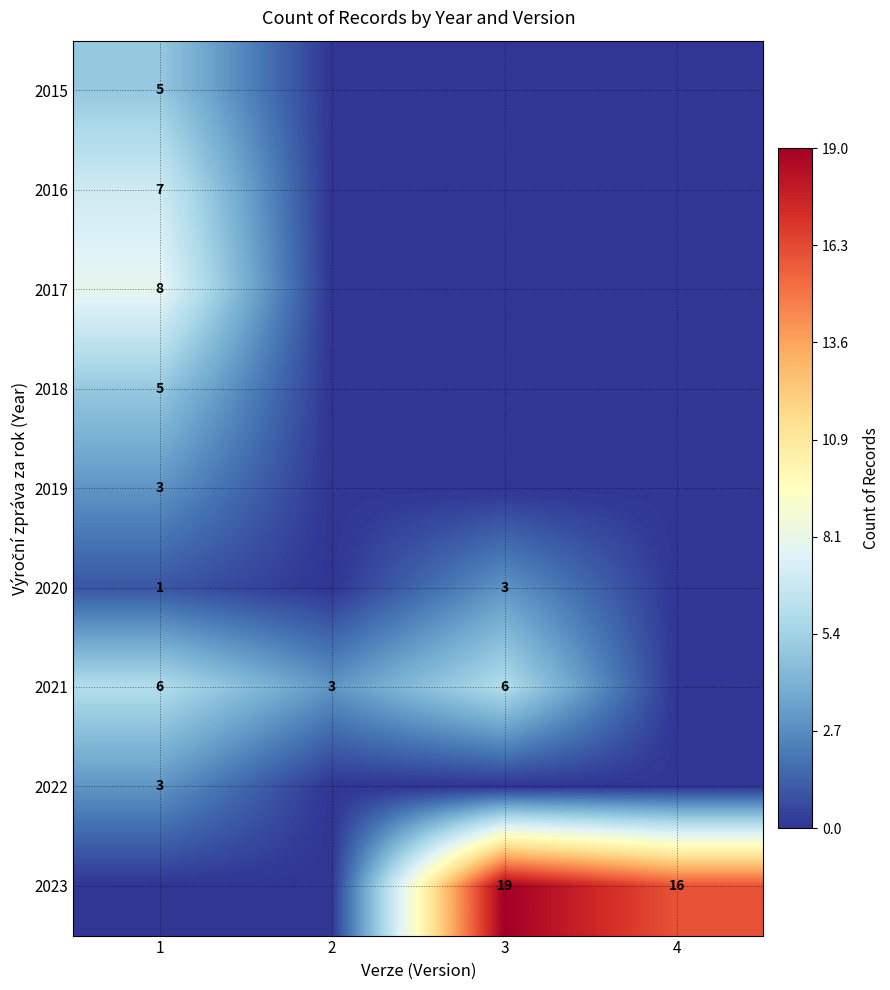

At which category is the sum across all series the highest?

1